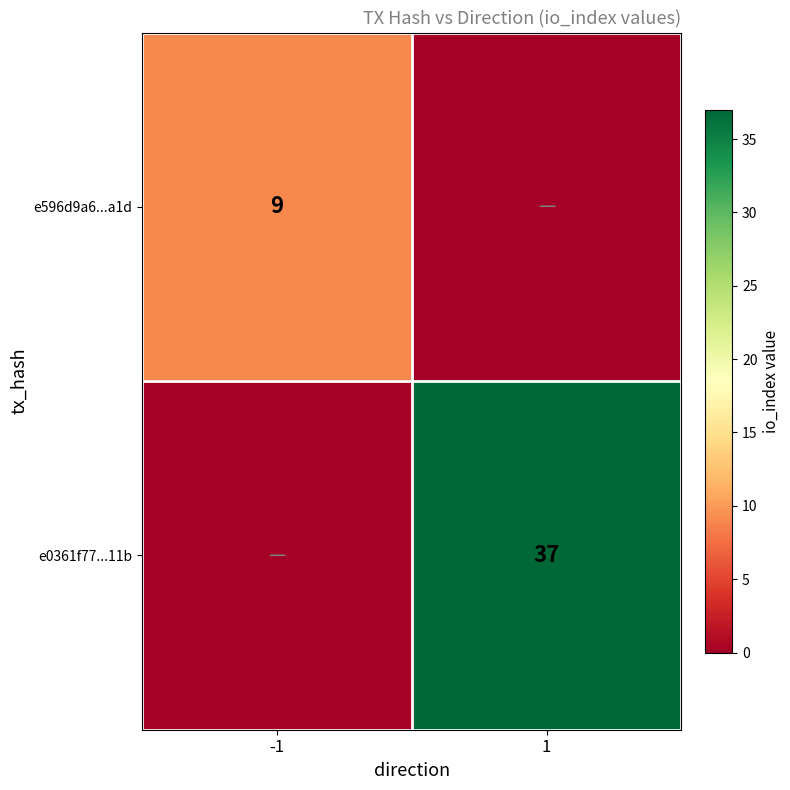

The value of e596d9a6...a1d at -1 is 9. True or false?

True